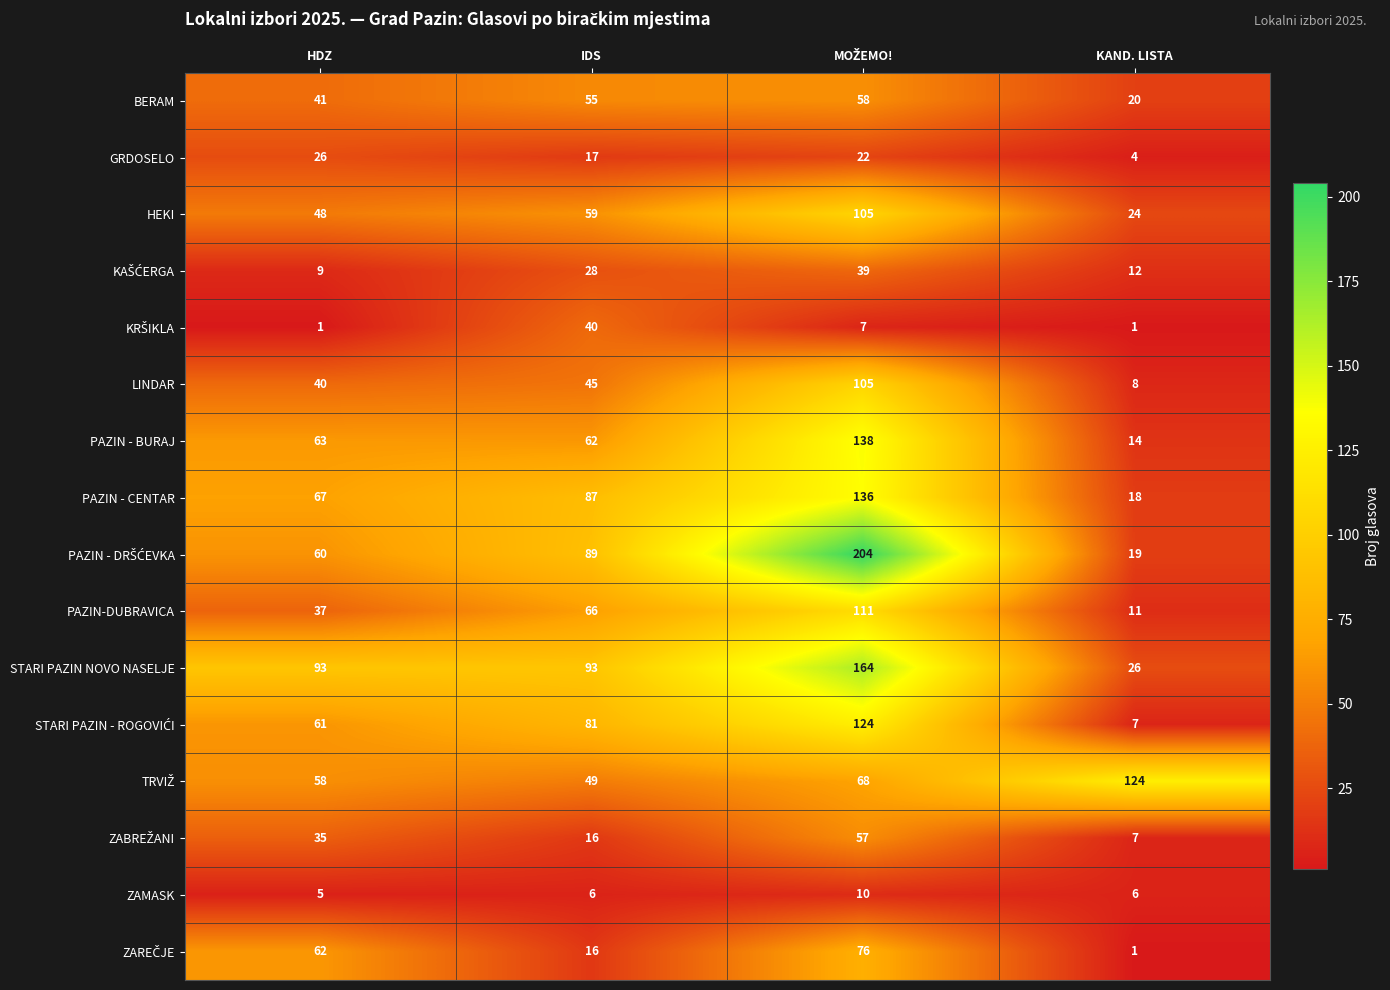

What is the minimum value for BERAM?

20